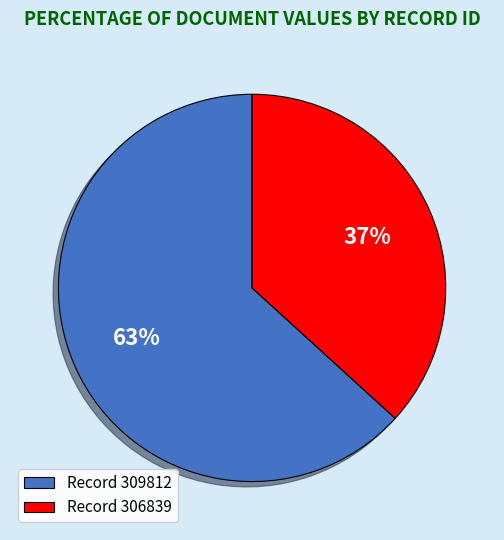

Combined, do Record 309812 and Record 306839 account for over 50%?

Yes